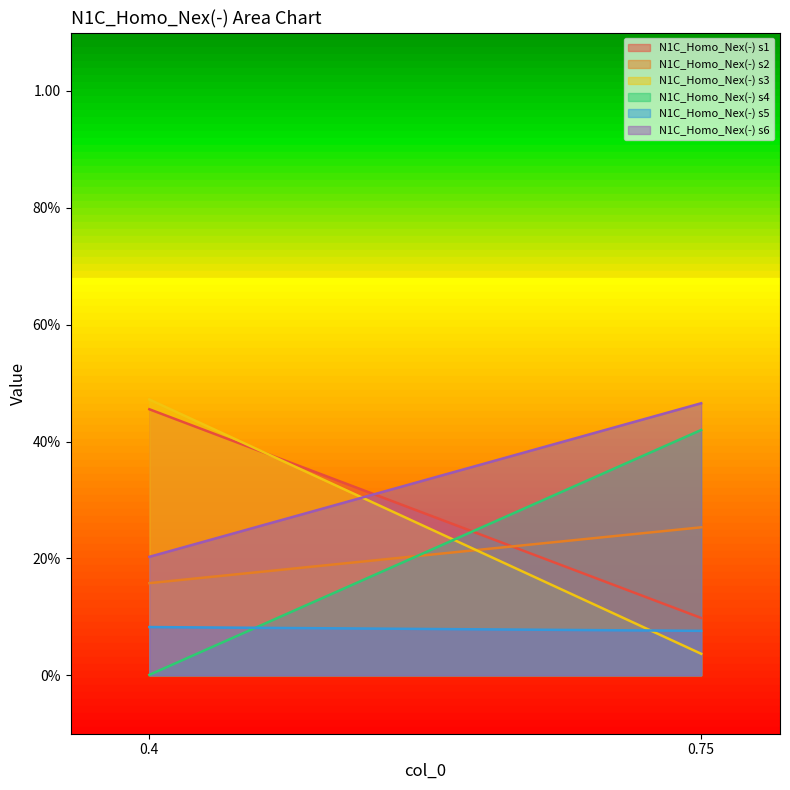

What is the value of the N1C_Homo_Nex(-) s5 point at the 1st from the left?

0.1